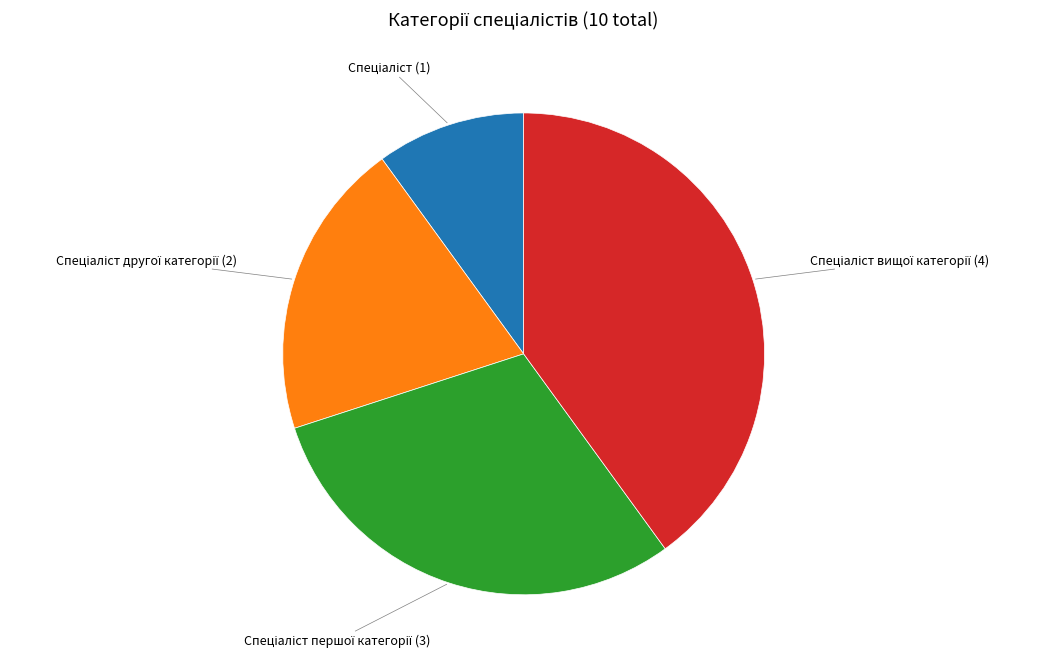

Is there a majority slice in this chart?

No